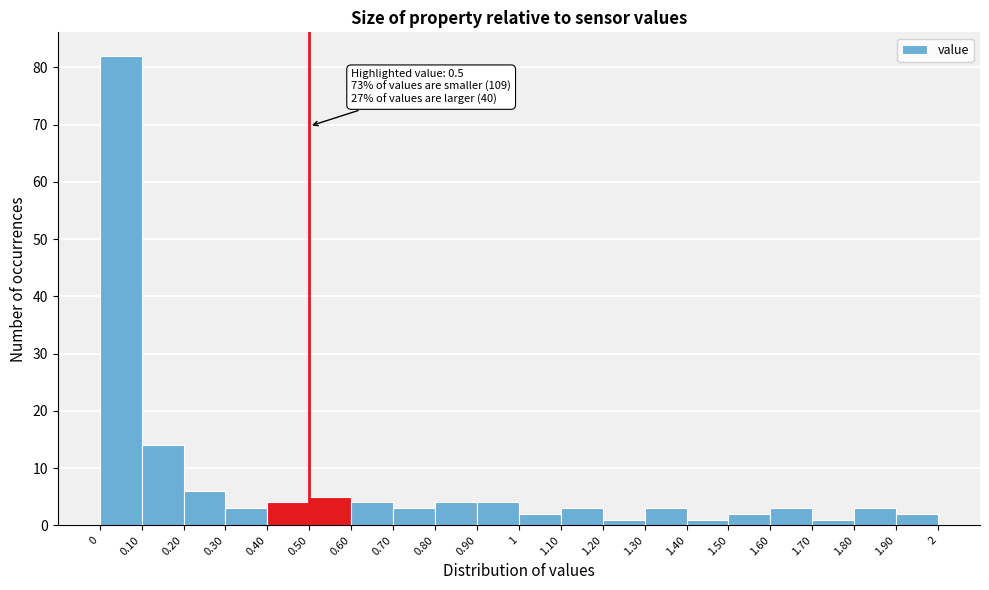

Over which range of the x-axis is the bar tallest?

0 to 0.10